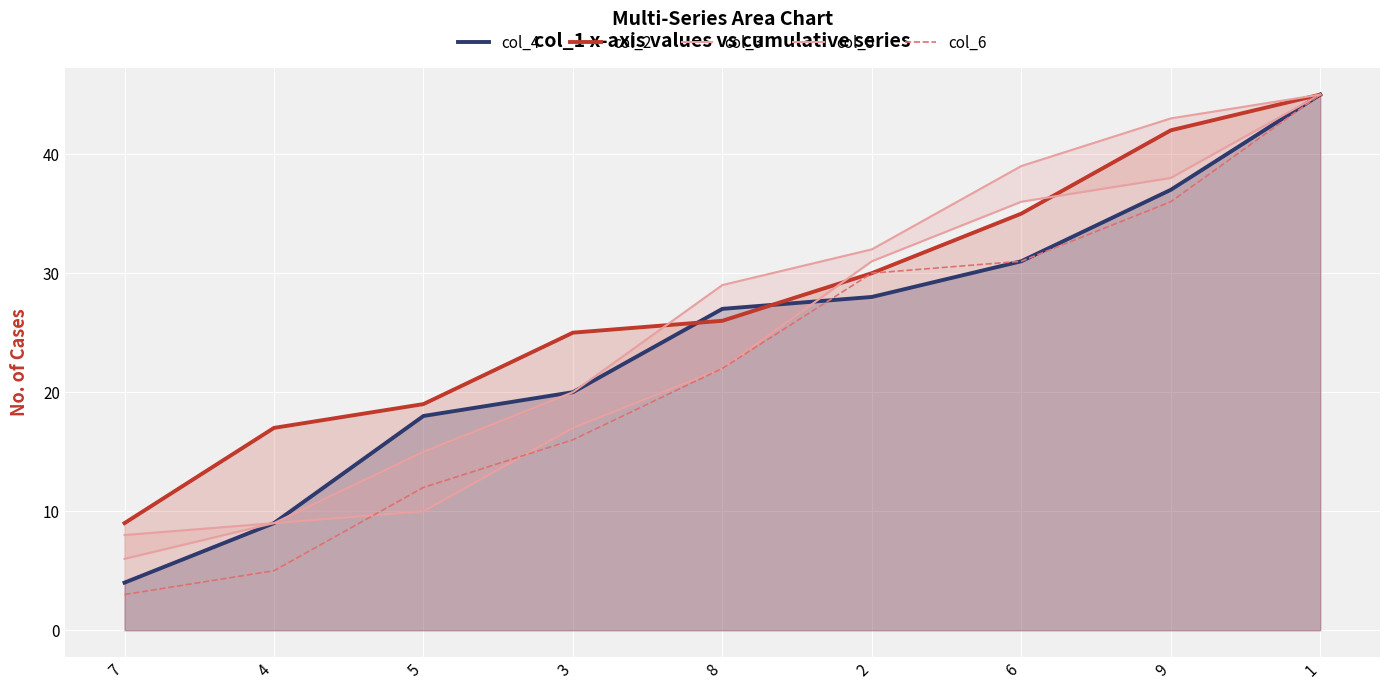

True or false: col_2 has a value of 13 at 5.

False